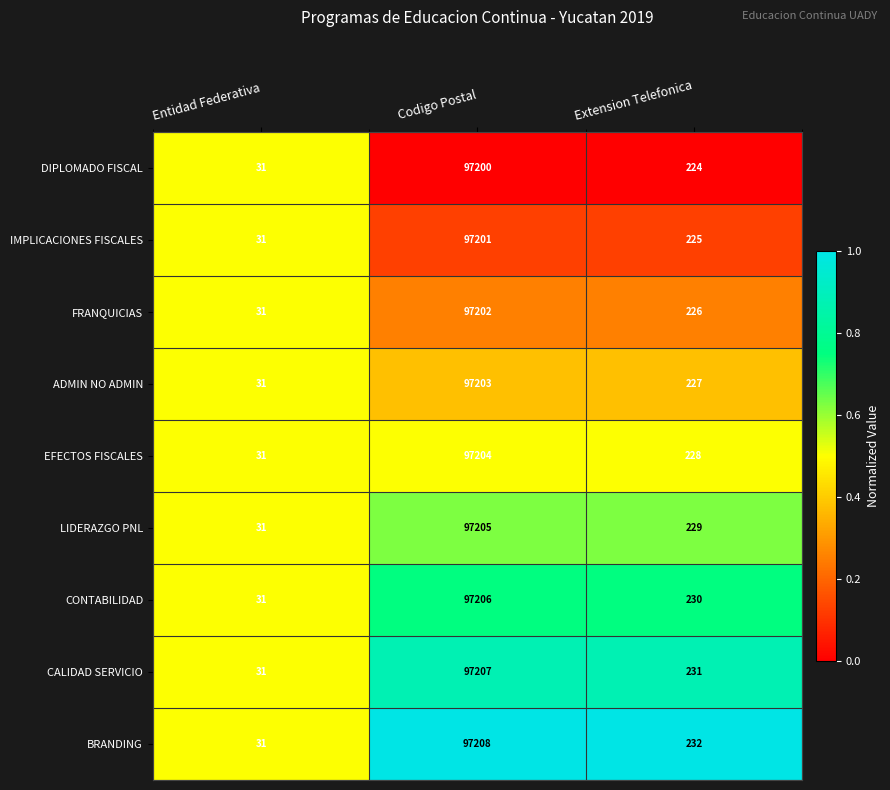

The value of DIPLOMADO FISCAL at Extension Telefonica is 224. True or false?

True